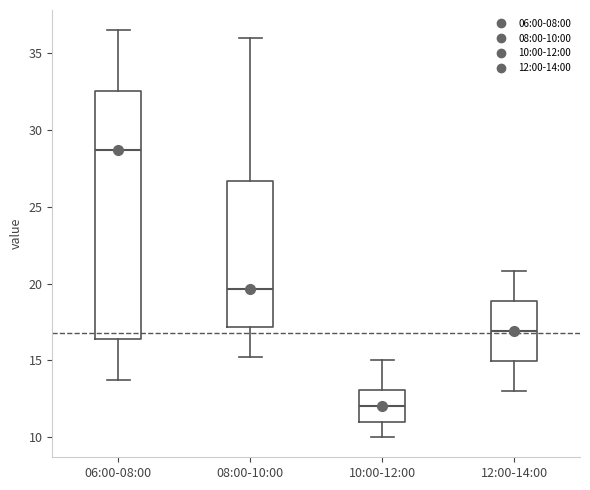

Which box is the tallest, from its lower edge to its upper edge?

06:00-08:00